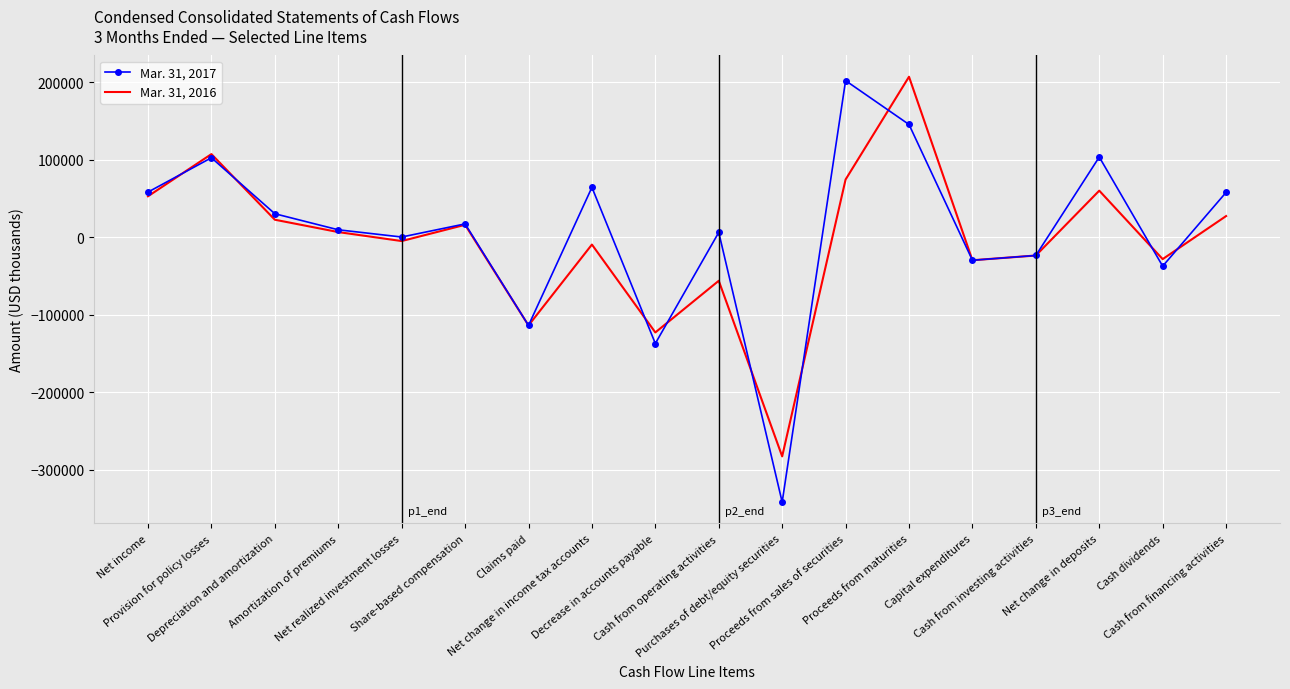

List the series in order of their peak value, highest first.

Mar. 31, 2016, Mar. 31, 2017